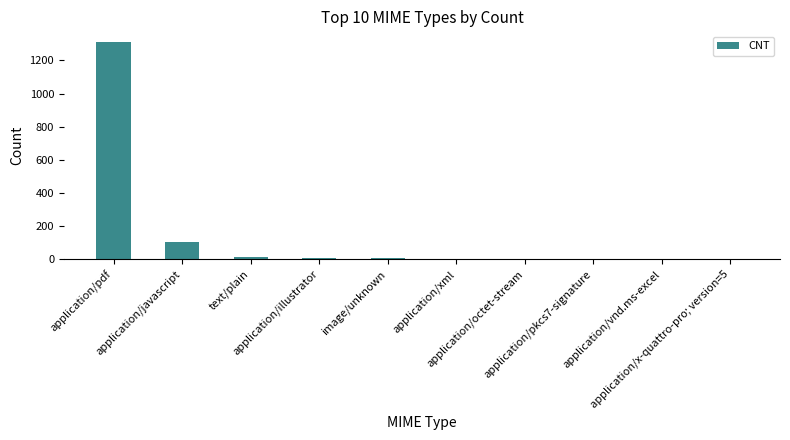

What is the greatest value displayed?

1310